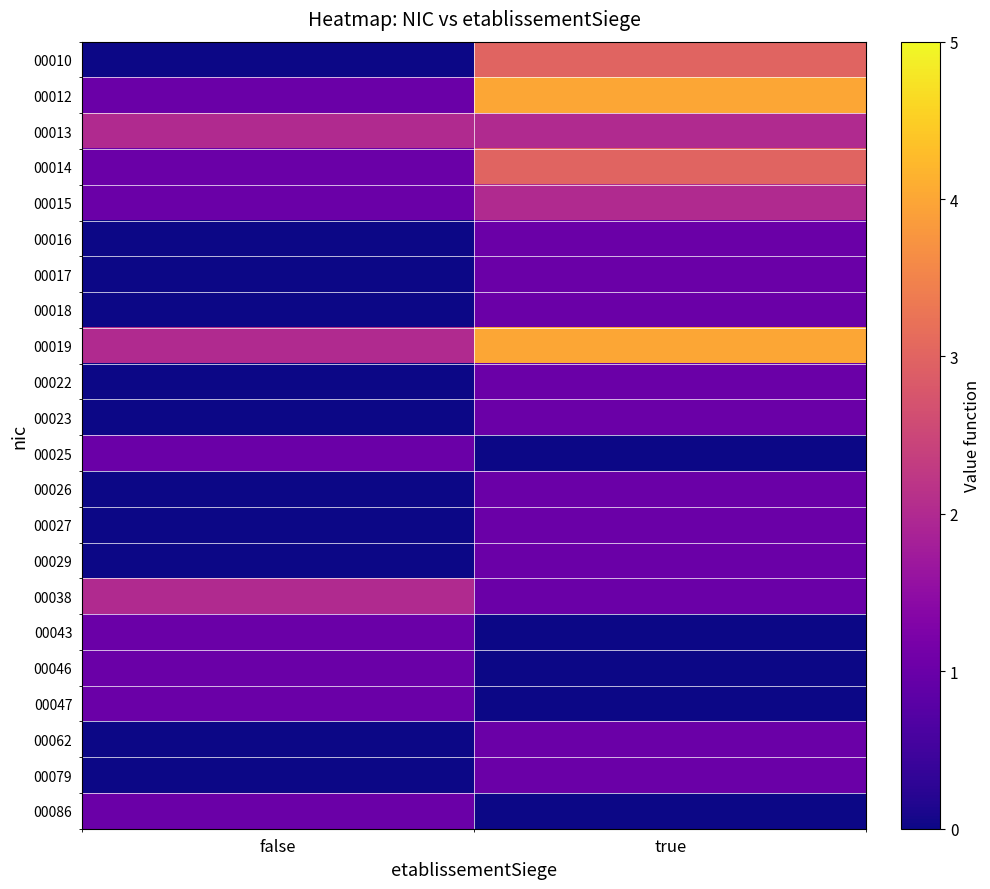

Which series has the largest total across all categories?

00019